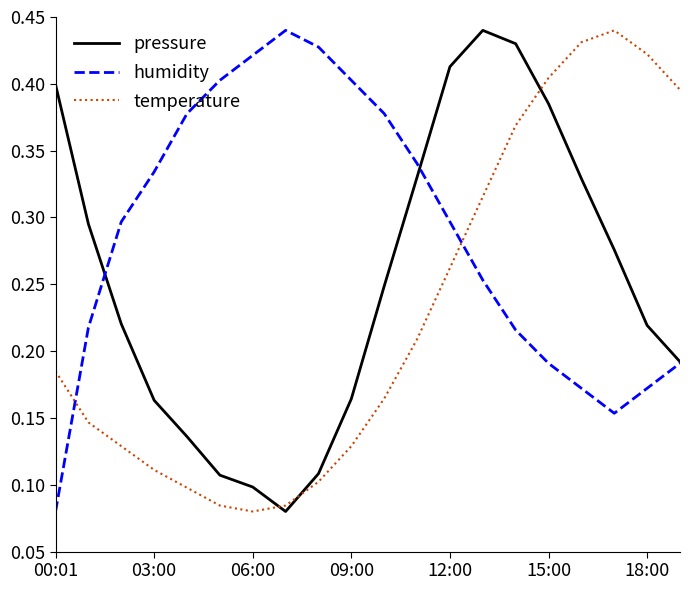

At how many categories does at least one series exceed 0?

20